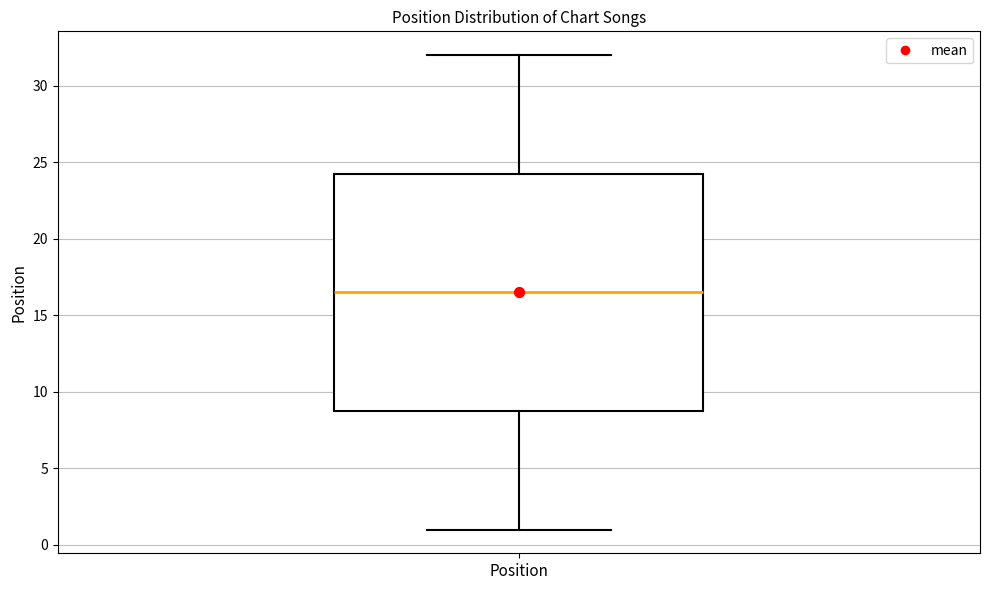

Where is the lower edge of the box for Position on the y-axis? The values are not printed on the chart, so give them approximately, as read against the axis.

9.0